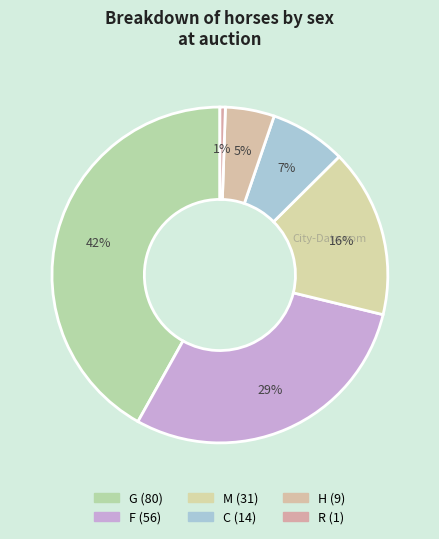

Is there a majority slice in this chart?

No